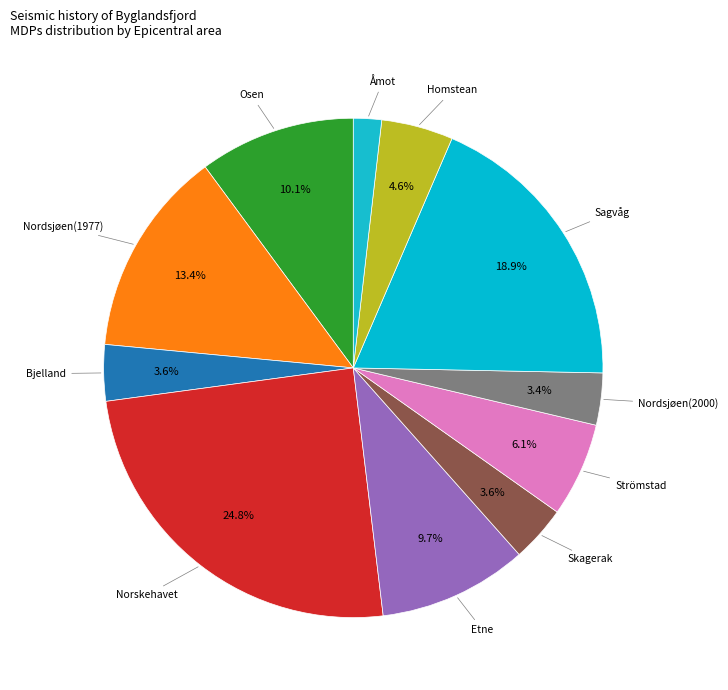

Rank the categories by value from highest to lowest.

Norskehavet, Sagvåg, Nordsjøen(1977), Osen, Etne, Strömstad, Homstean, Bjelland, Skagerak, Nordsjøen(2000), Åmot